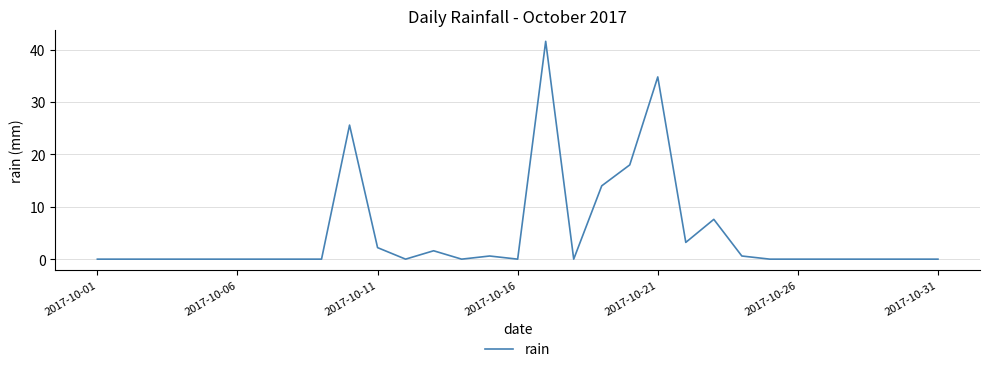

What is the maximum value shown in the chart?

41.6